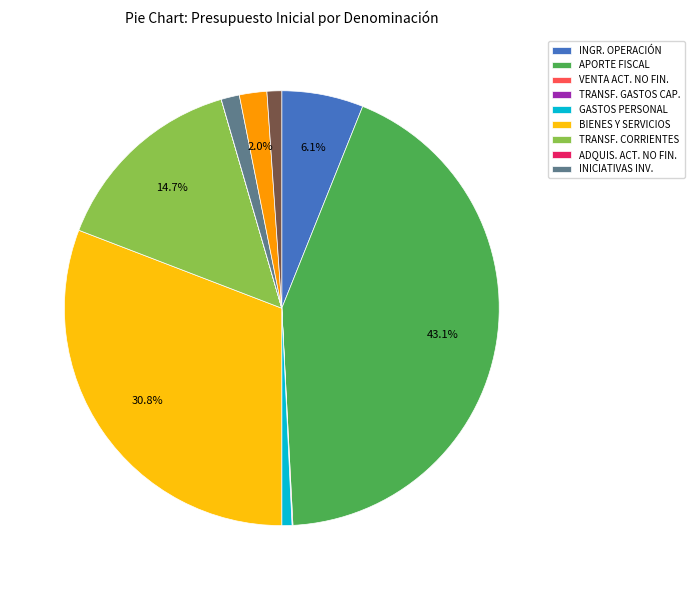

Is there a majority slice in this chart?

No